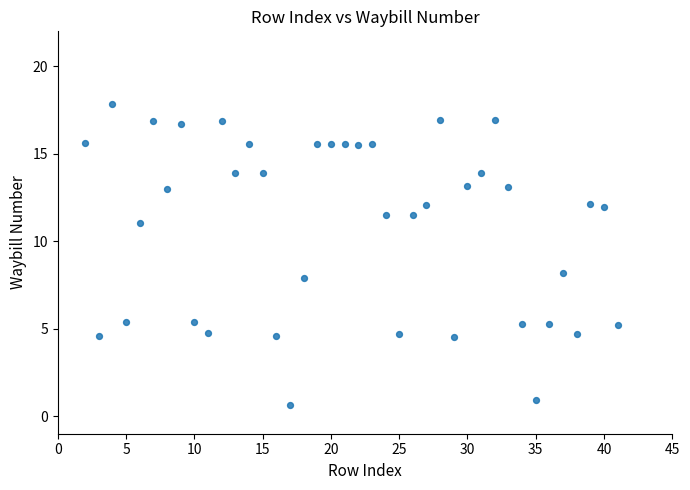

What is the range of Y values (max minus min)?

17.2